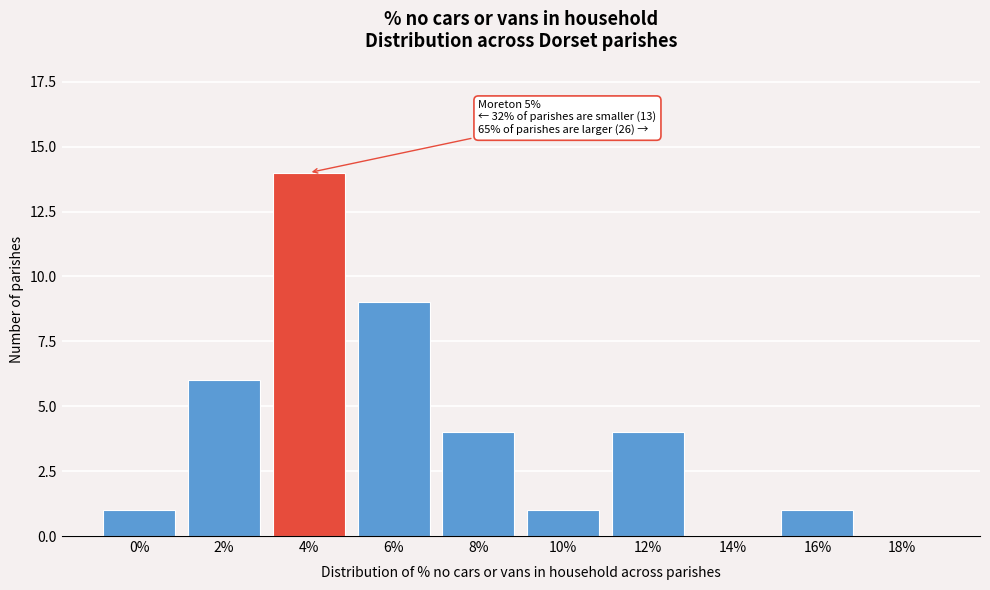

Reading left to right, extract all data points from this chart.

0%=1	2%=6	4%=14	6%=9	8%=4	10%=1	12%=4	14%=0	16%=1	18%=0